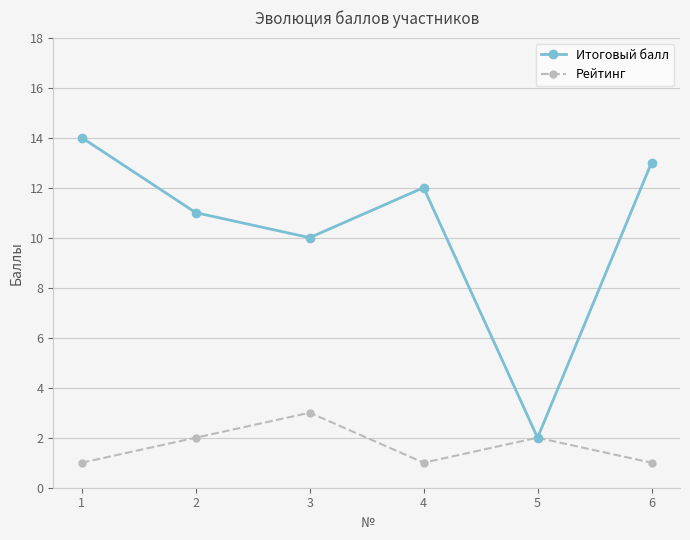

Count the number of categories in the chart.

6